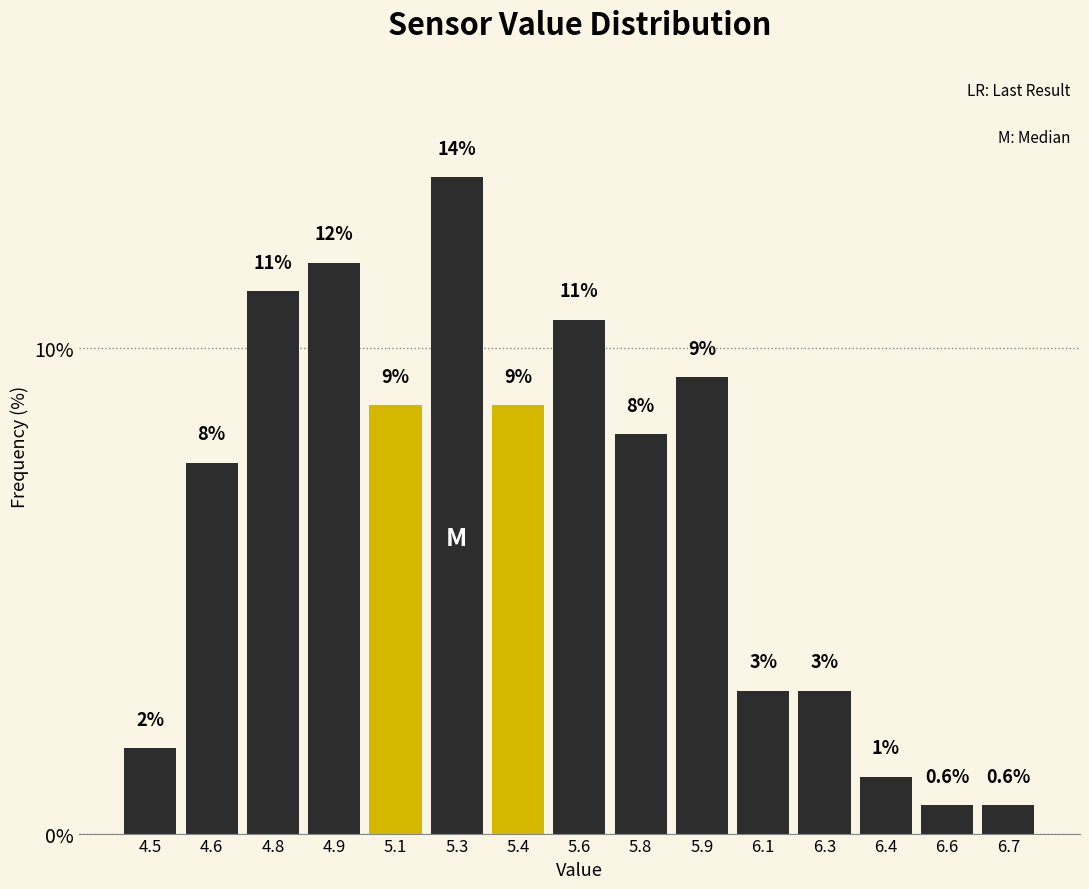

How many bars are there in total?

15